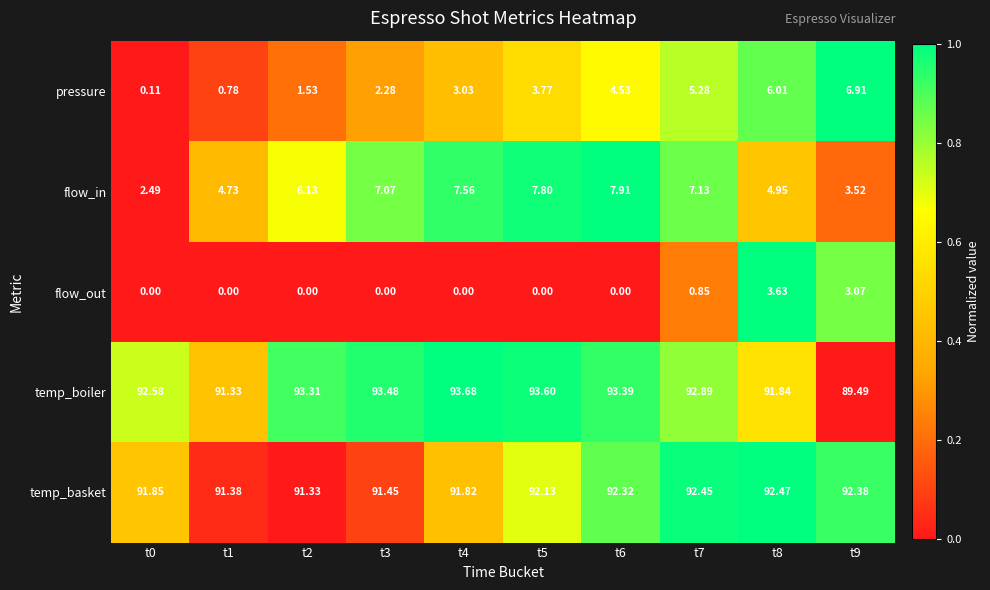

List the series in order of their peak value, lowest first.

flow_out, pressure, flow_in, temp_basket, temp_boiler